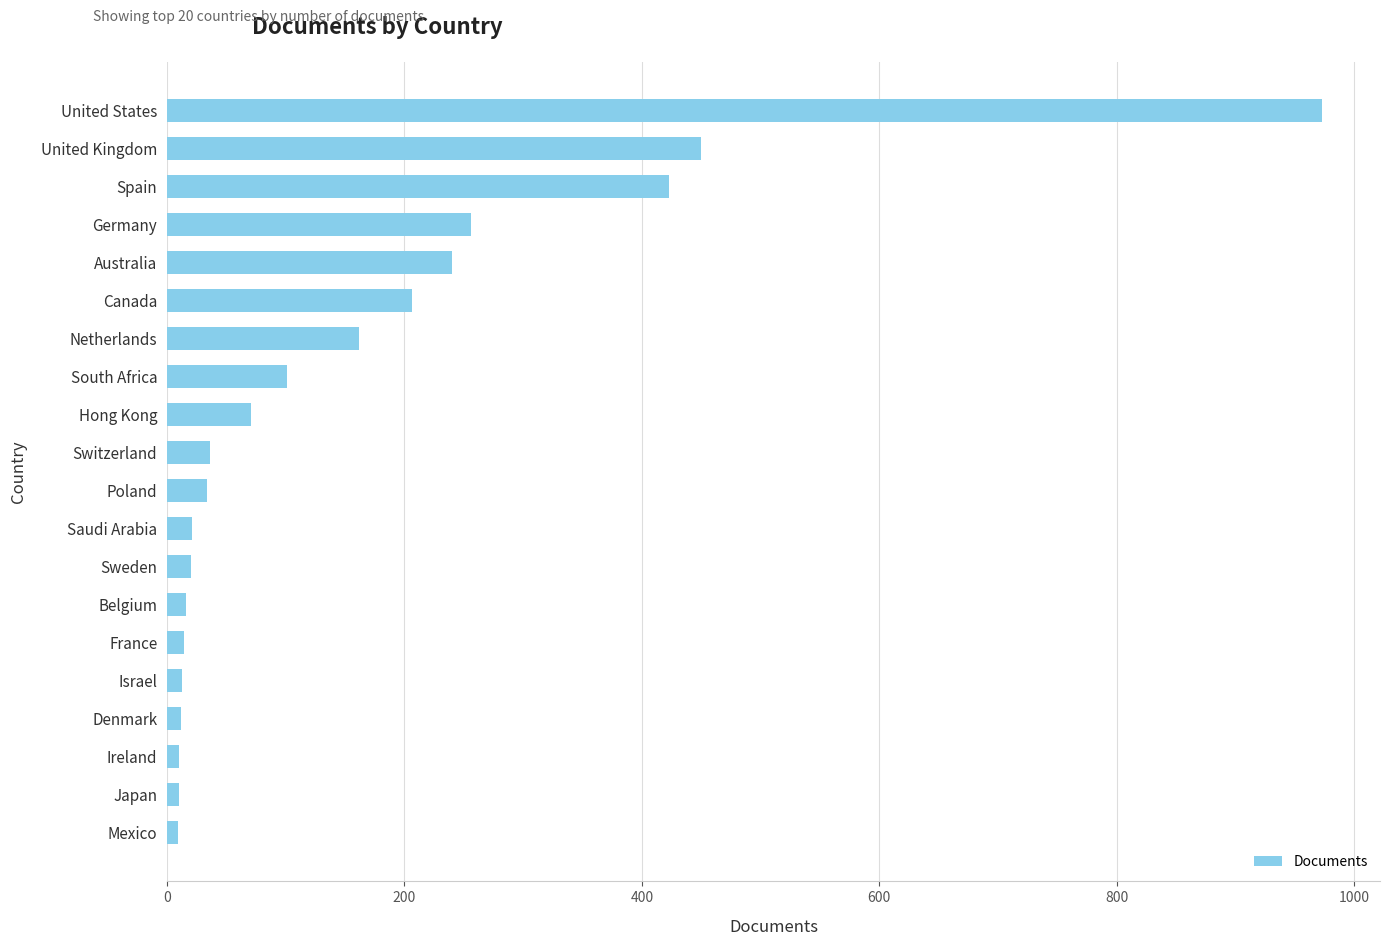

What is the maximum value shown in the chart?

973